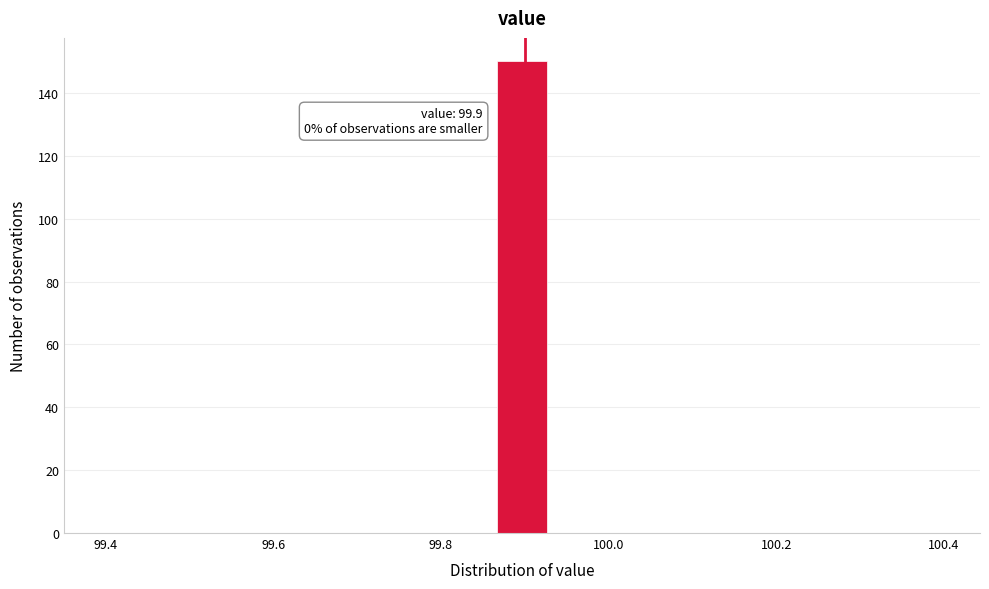

Around what value on the x-axis is the tallest bar? Give the approximate position of its centre, as read against the axis.

99.90